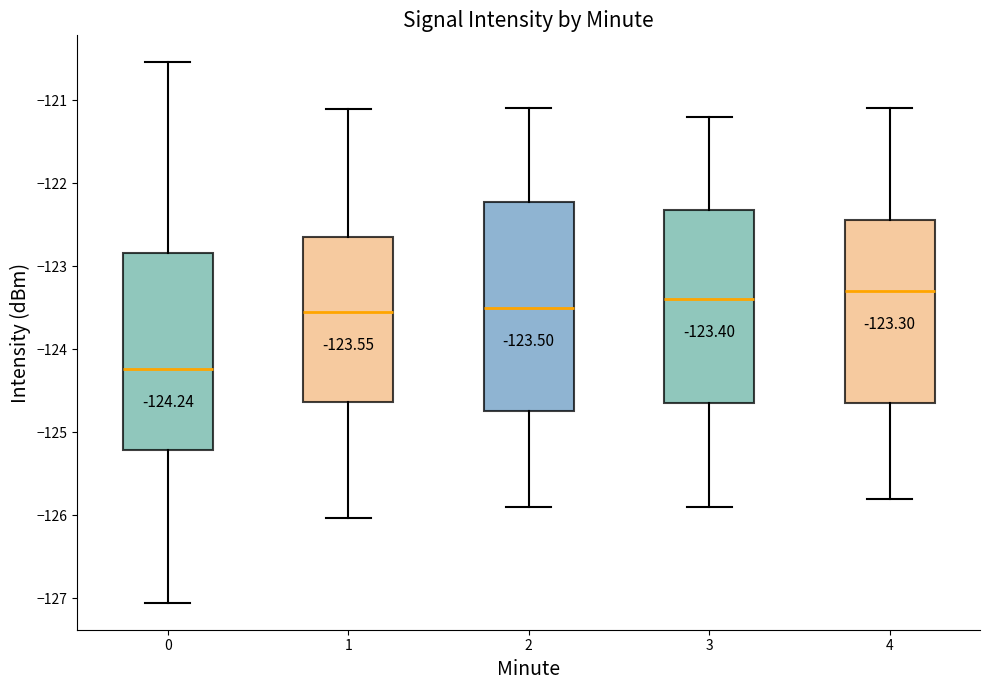

Comparing the boxes themselves (not the whiskers), which one is the tallest?

2